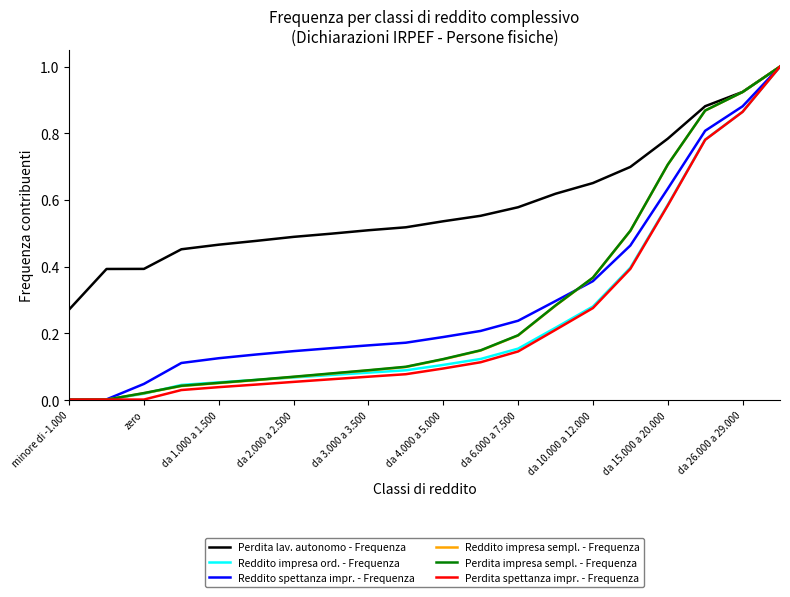

Is this an area chart (filled region under the line)?

No